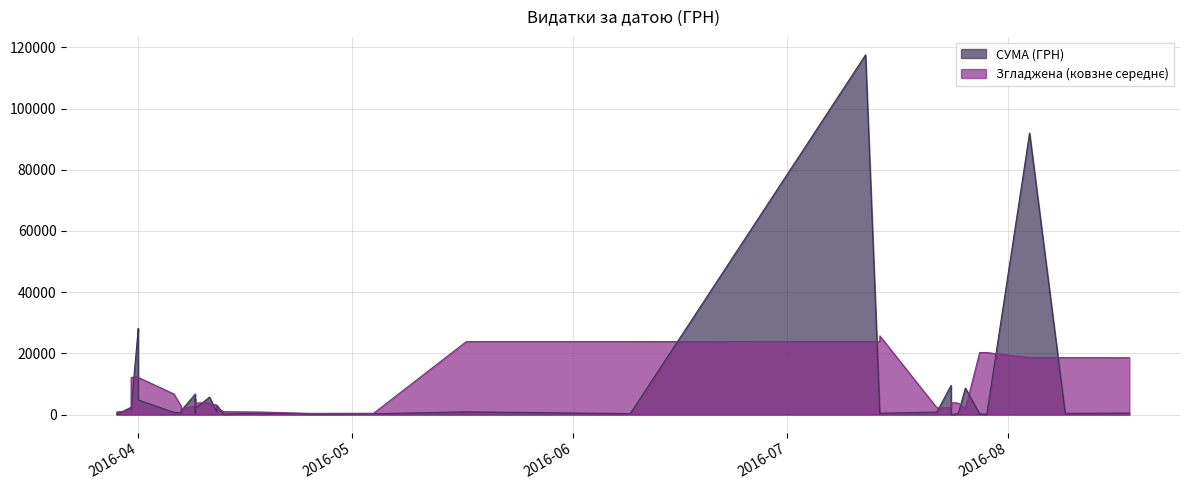

What is the average value?

8264.1